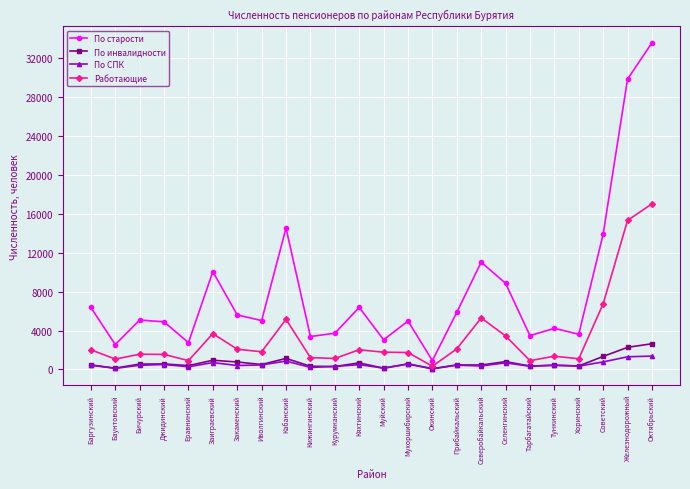

Which series changed the most between Окинский and Тарбагатайский?

По старости